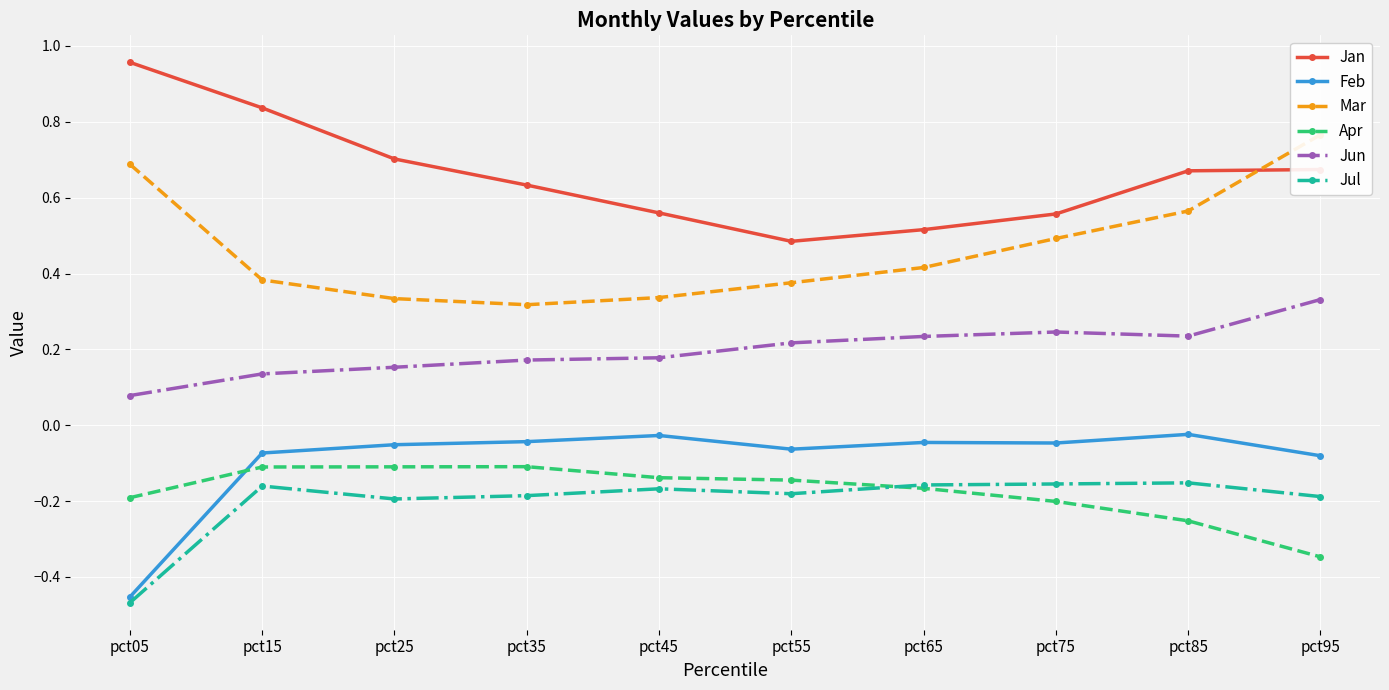

Where is Jul nearest to the value 0?

pct85